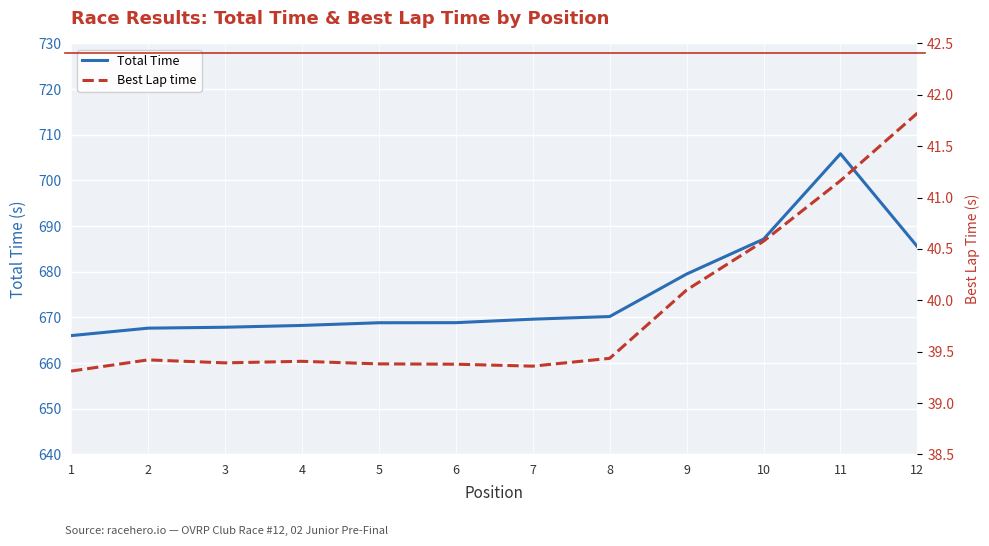

True or false: Total Time has more than 1 interior local peaks.

False